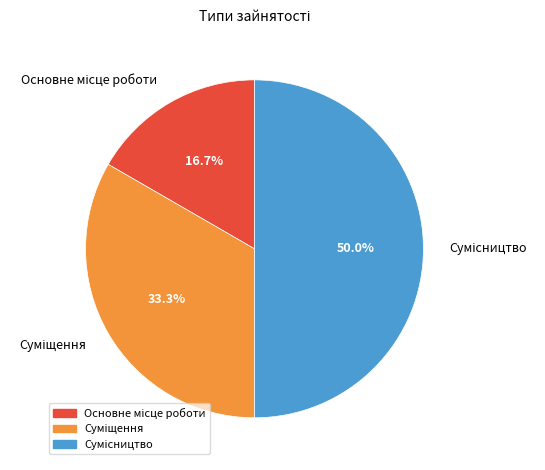

Count the number of slices in the pie.

3